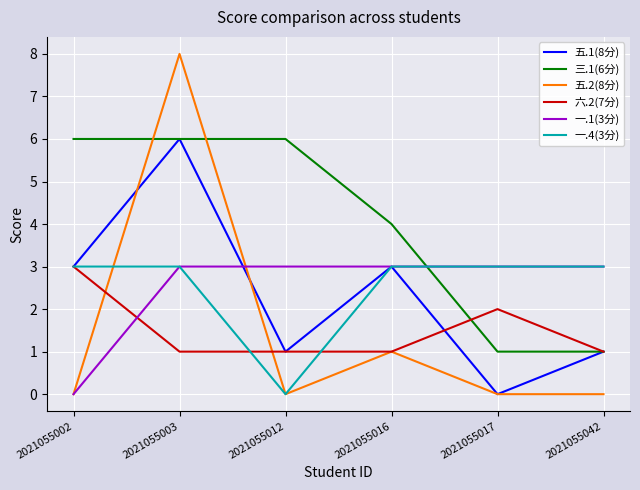

What is the difference between the 五.2(8分) values at 2021055016 and 2021055042?

1